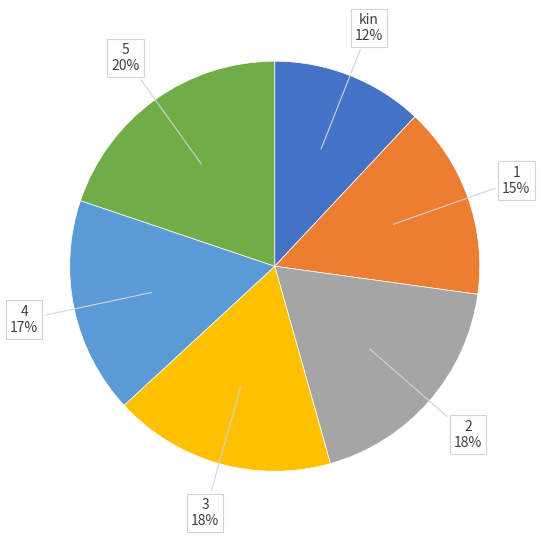

Is there any slice that represents more than half of the pie?

No